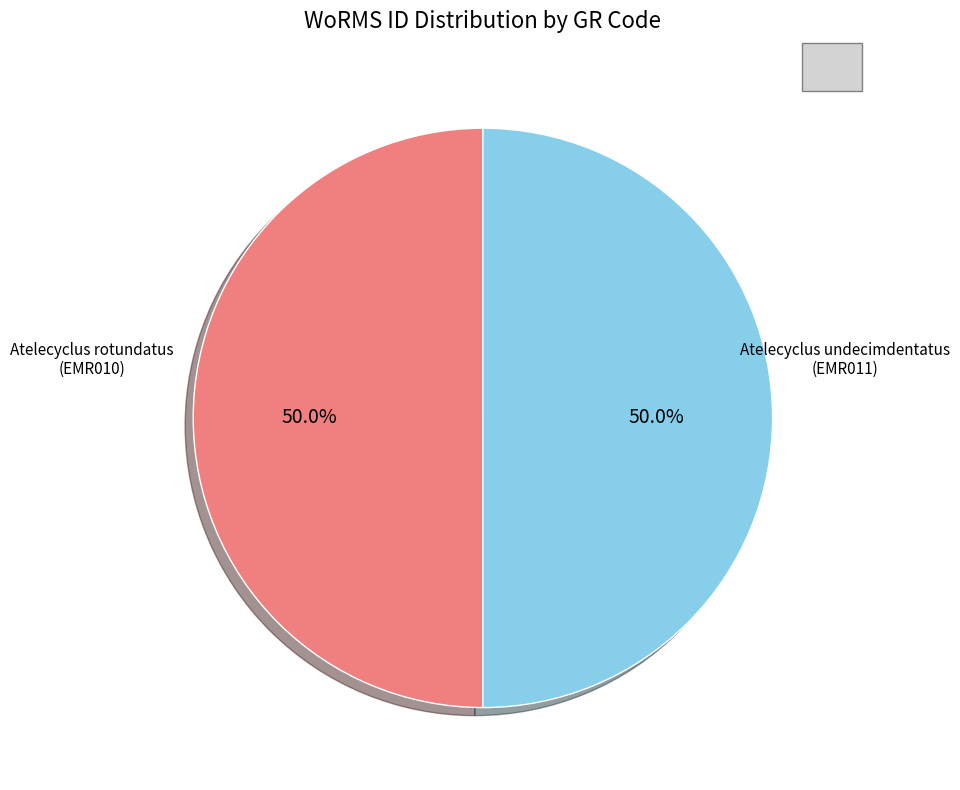

To the nearest percent, what is the average slice percentage?

50%